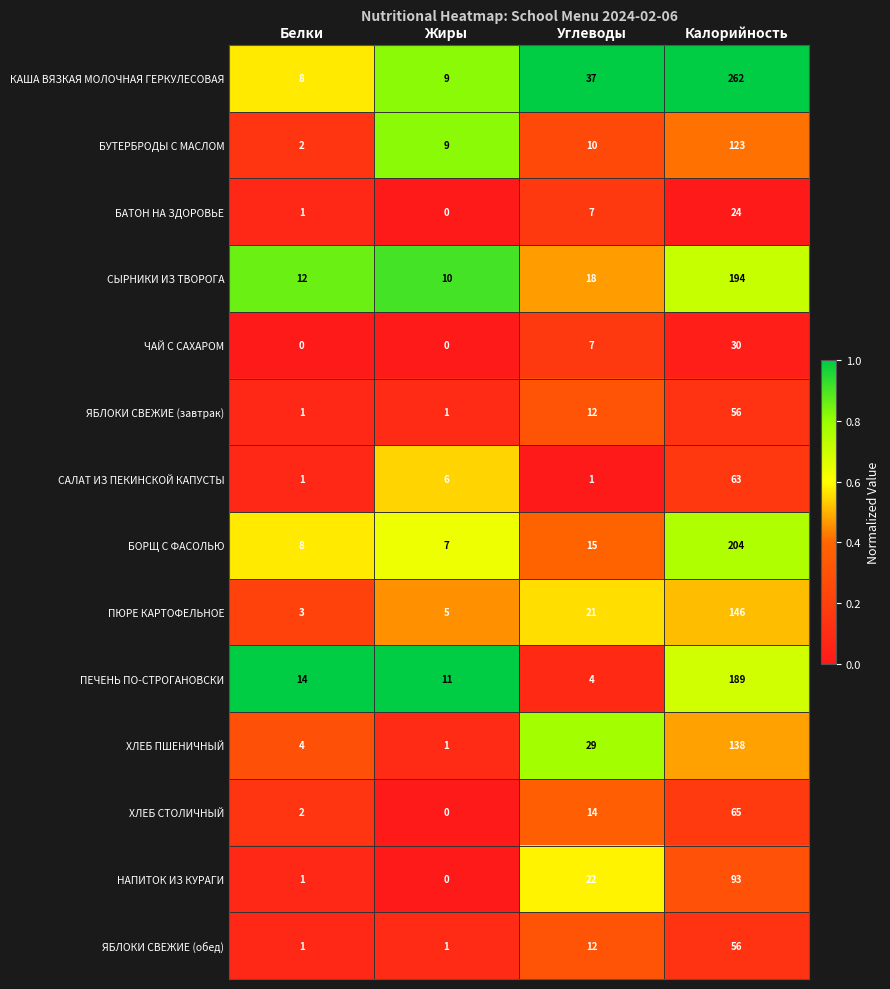

What is the highest value of the БУТЕРБРОДЫ С МАСЛОМ series?

123